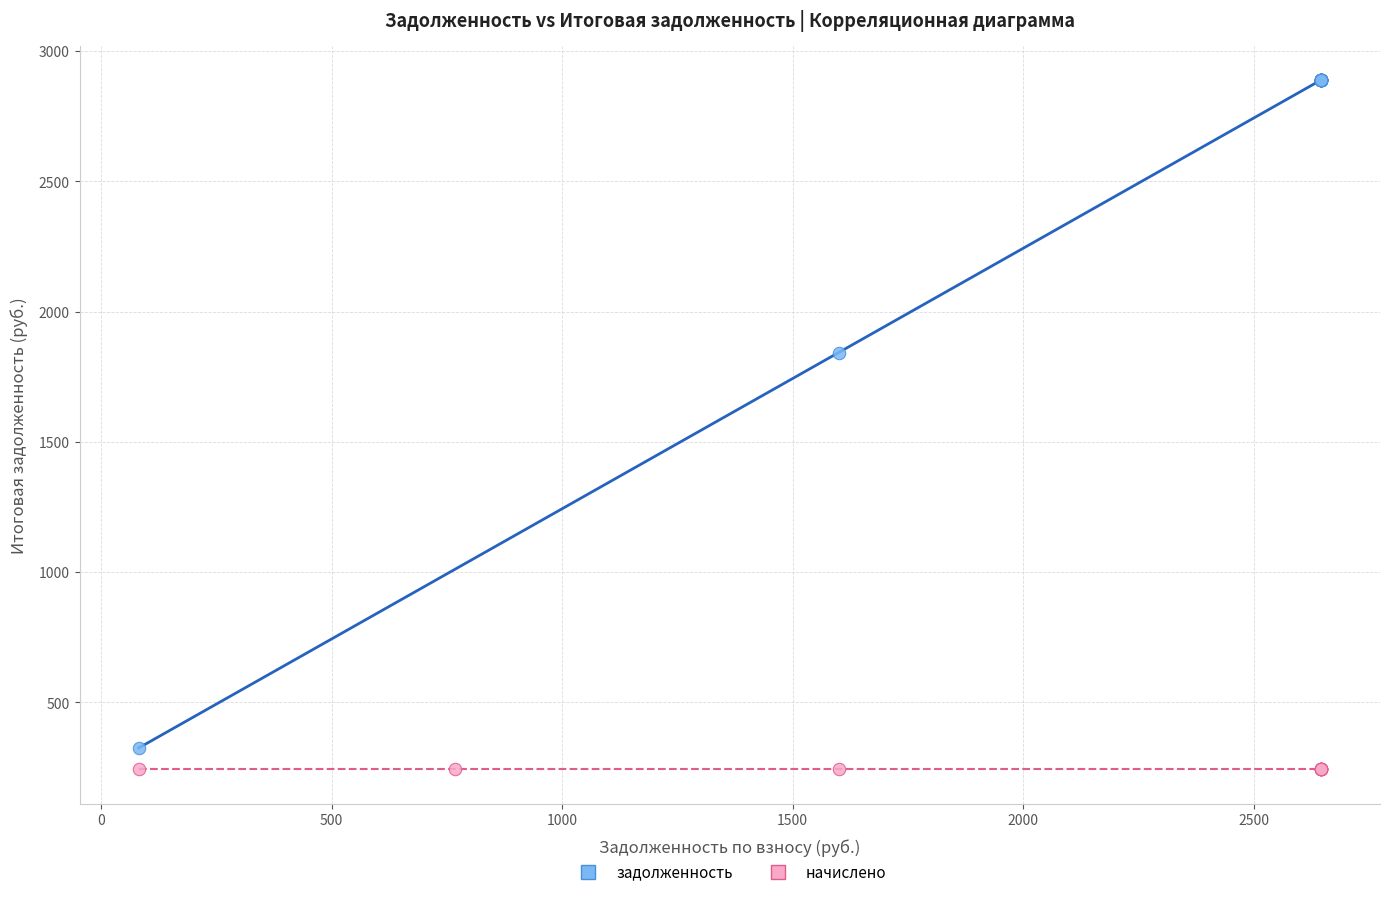

Which series reaches the maximum Y coordinate?

задолженность